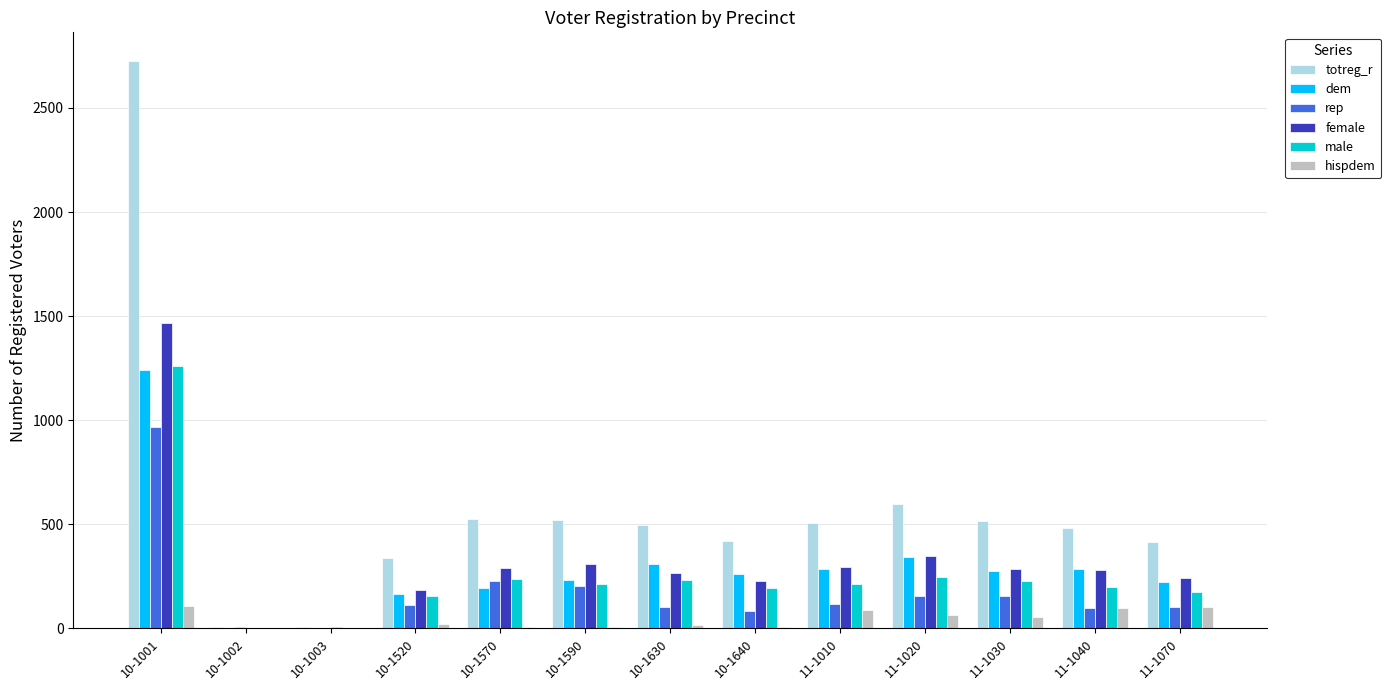

Is it true that hispdem equals 0 at 10-1002?

True